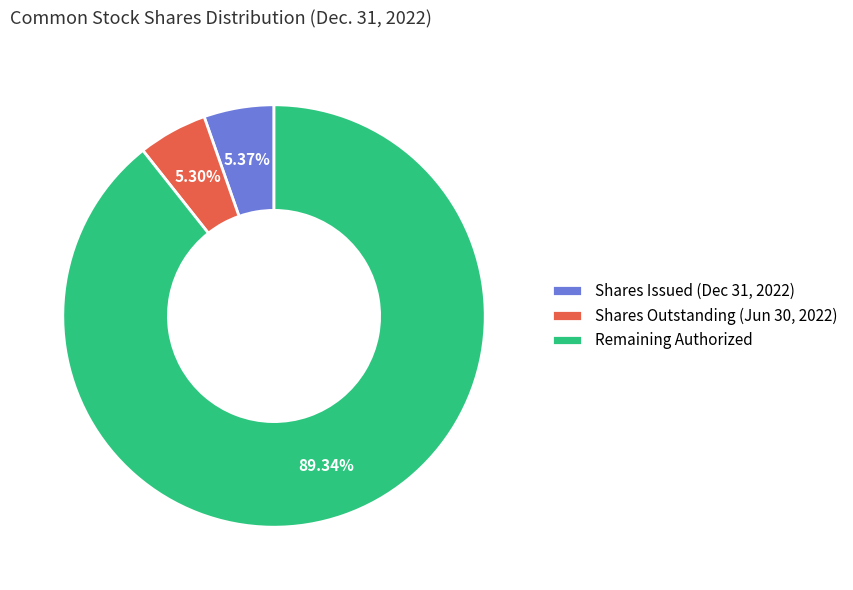

Count the number of slices in the pie.

3